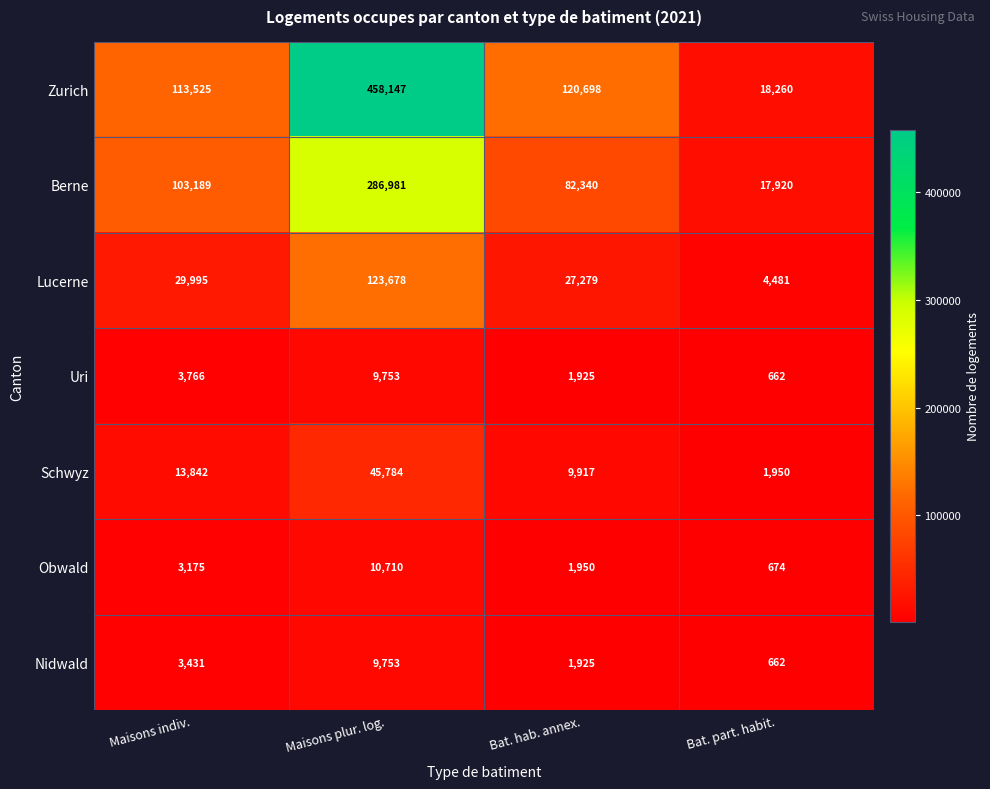

What is the smallest value displayed?

662